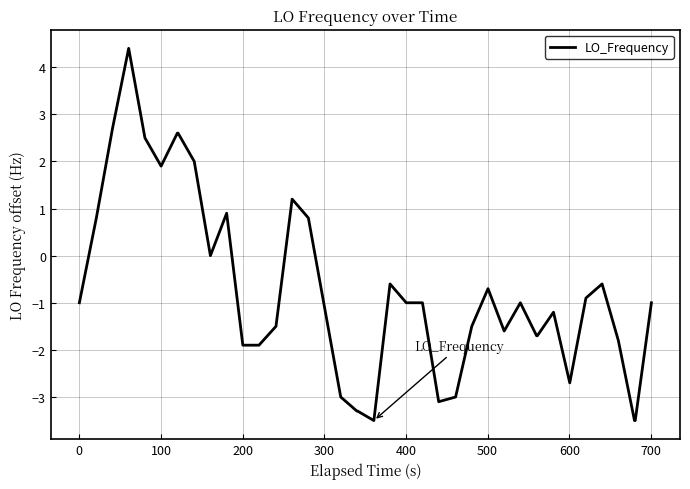

True or false: the data has more than 2 interior local peaks.

True